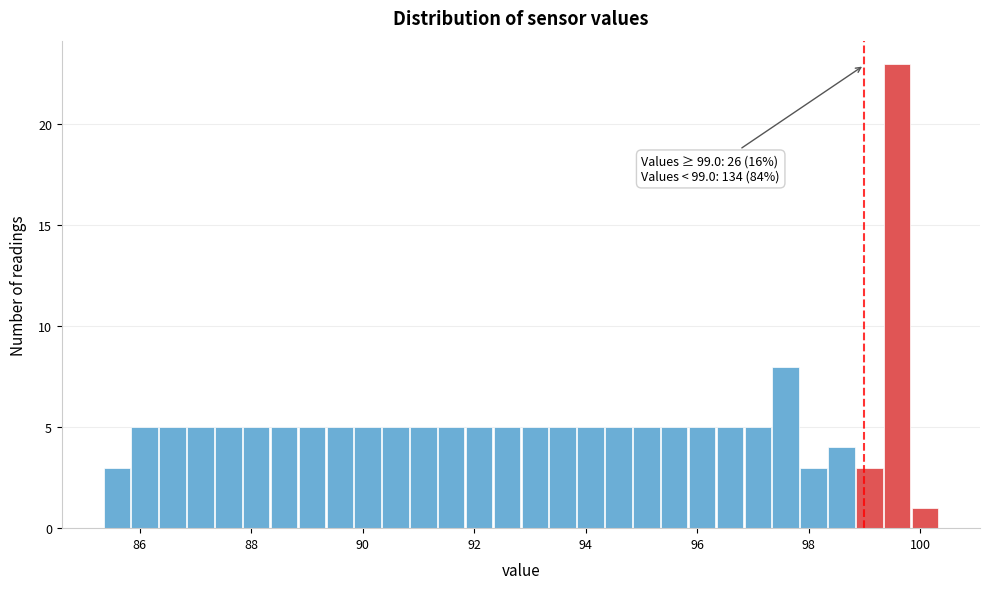

Read against the x-axis, roughly where is the centre of the tallest bar?

99.6